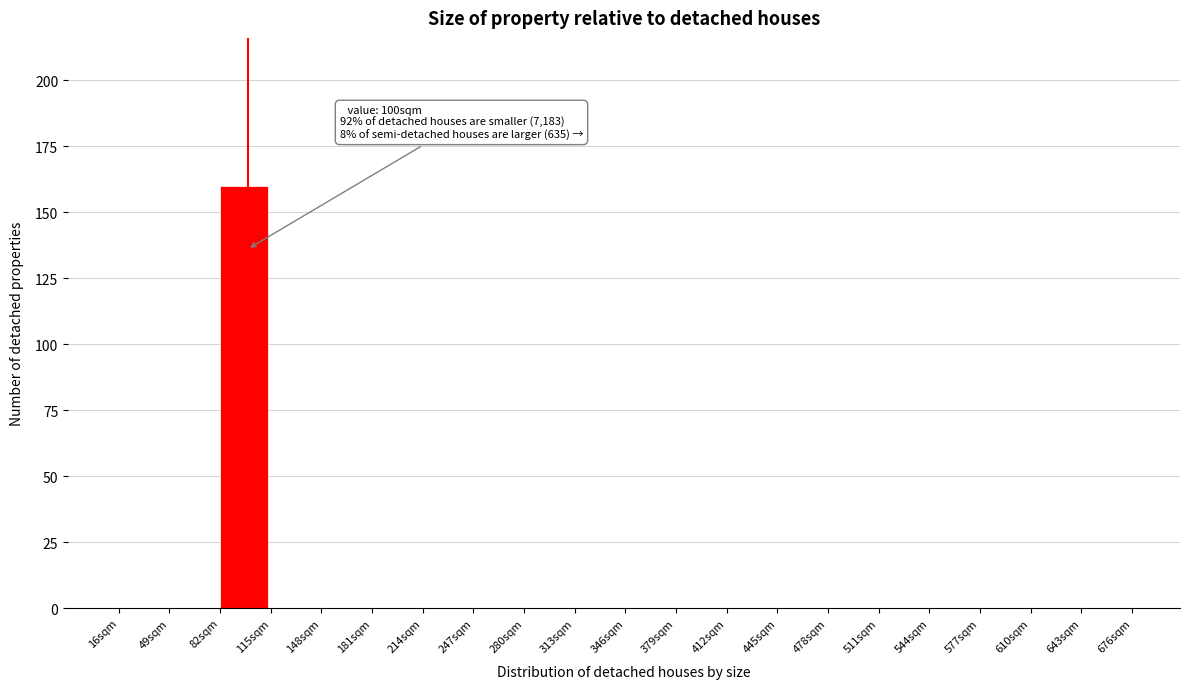

Over which range of the x-axis is the bar tallest?

82 to 115